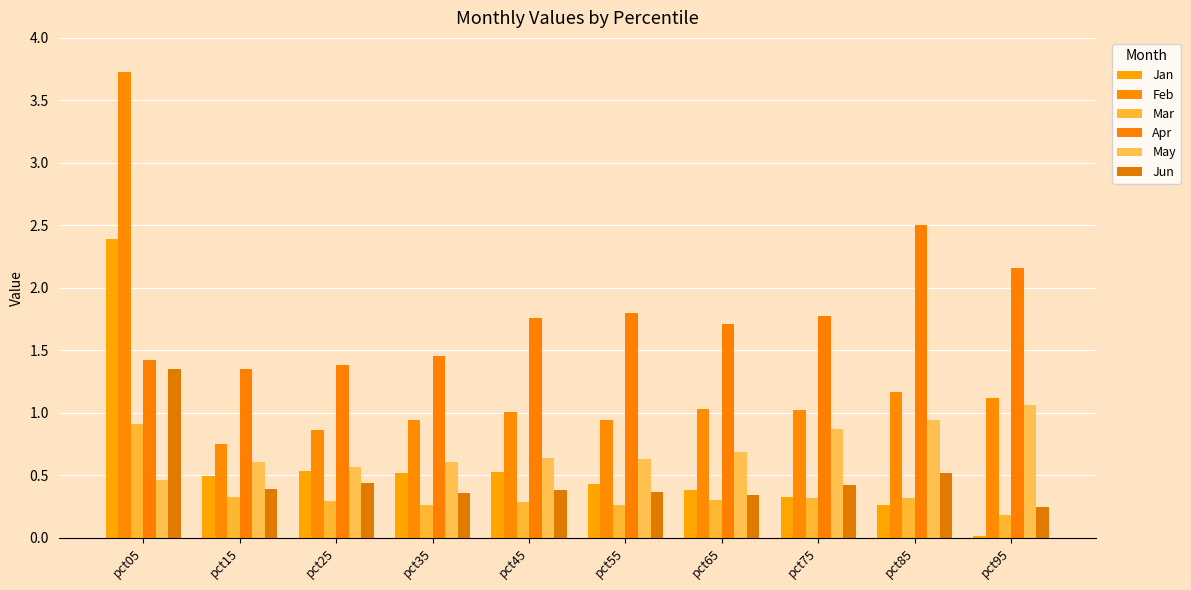

At which category is the sum across all series the highest?

pct05